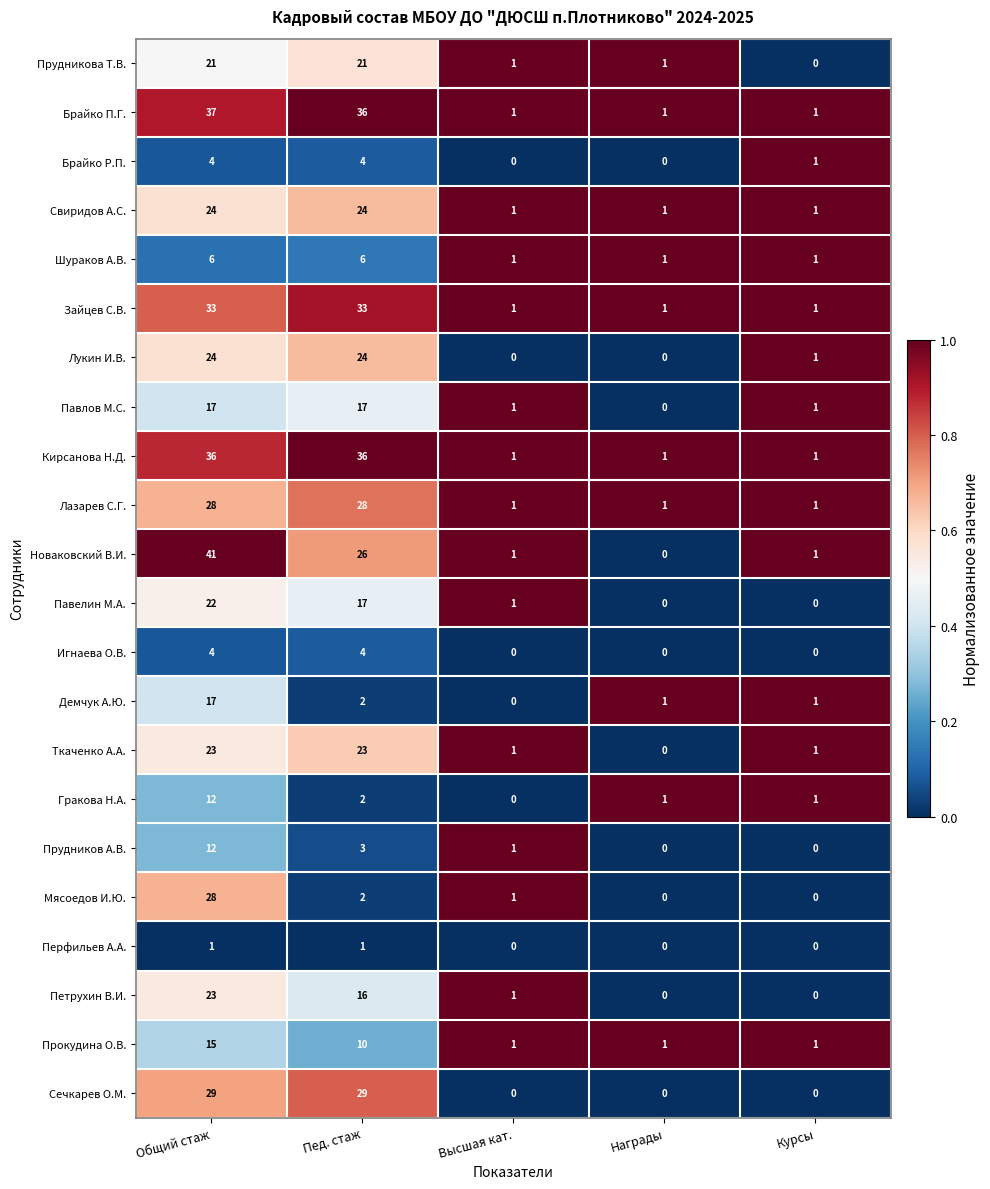

What is the difference between the second highest and minimum values in the Прудникова Т.В. series?

21